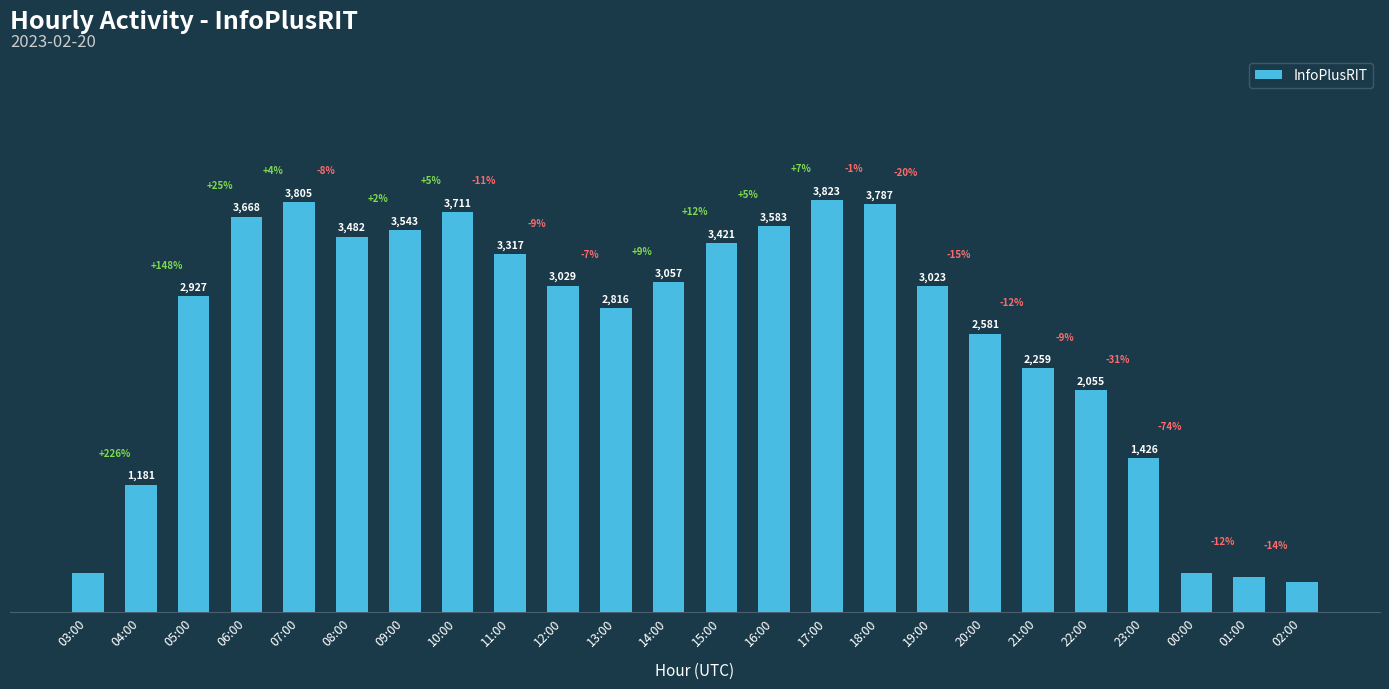

What is the value of the 20th bar from the left?

2055